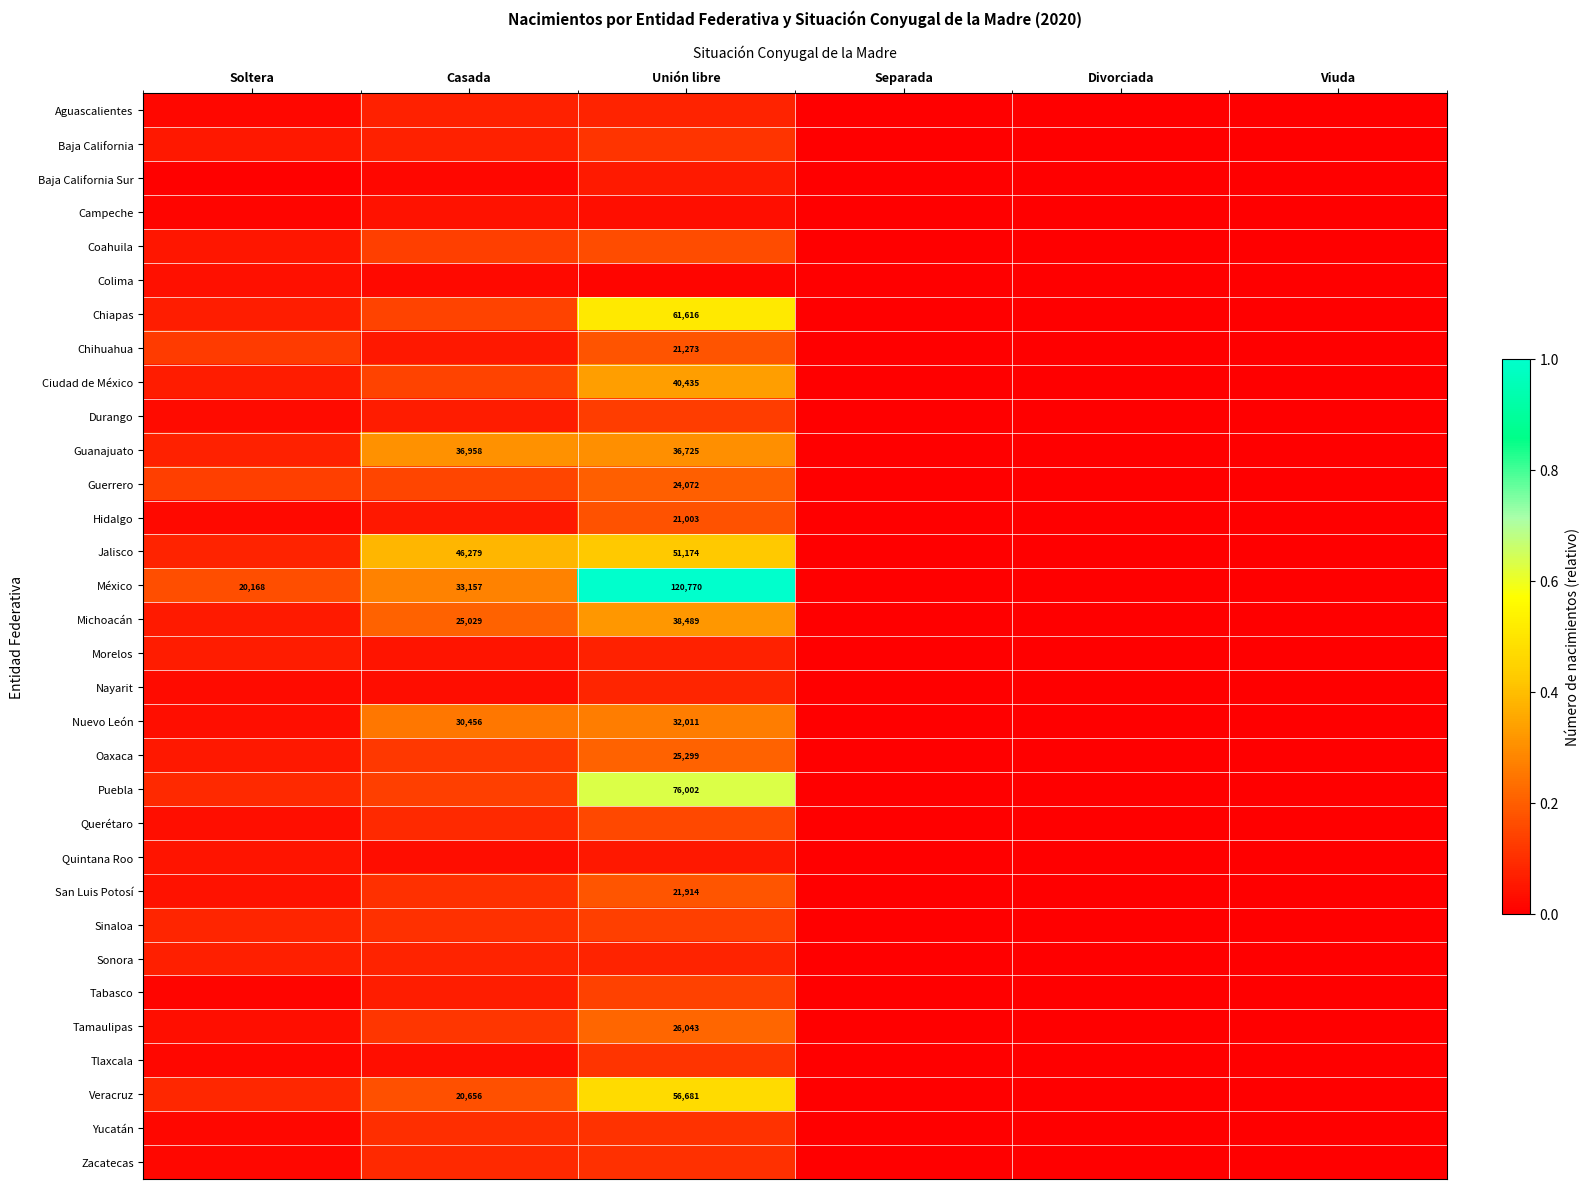

Is the value of Oaxaca at Unión libre greater than the value of Guanajuato at Unión libre?

No